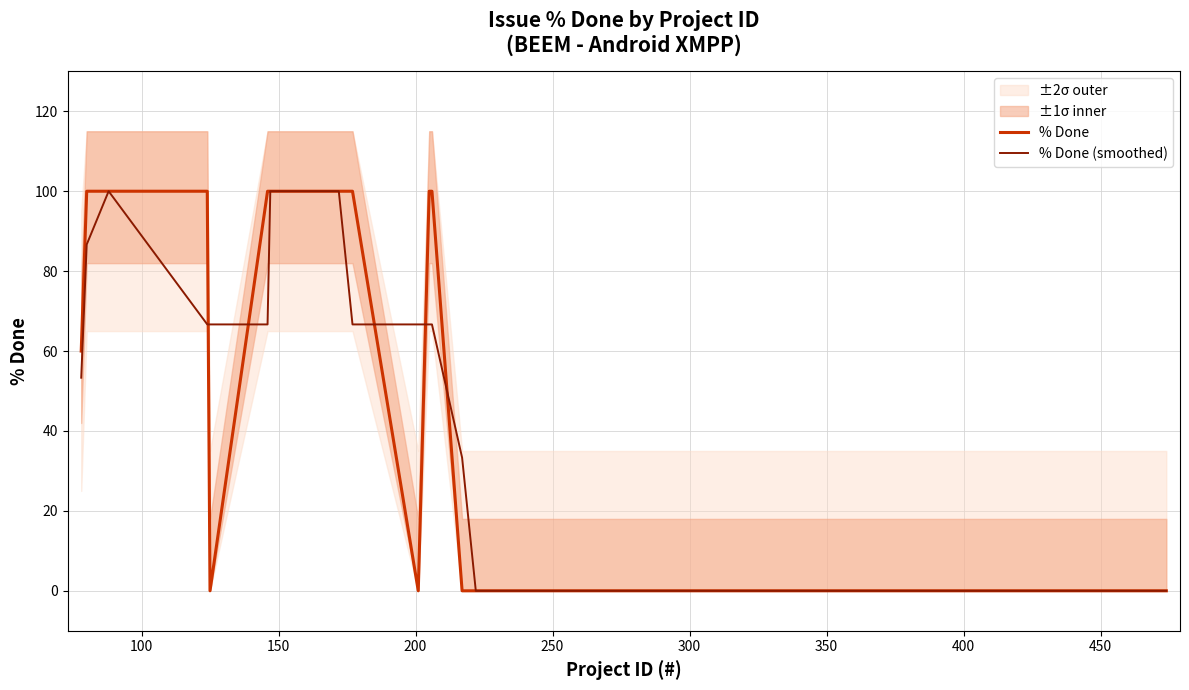

What is the sum of all % Done (smoothed) values?

1340.0